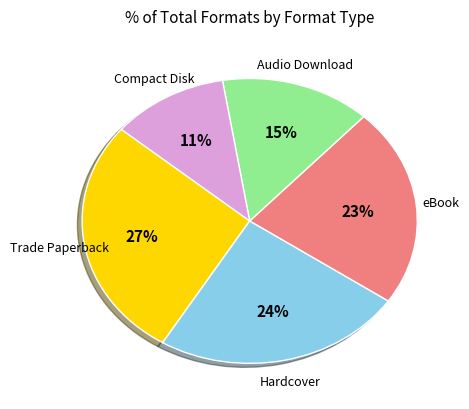

Does any single category account for the majority?

No